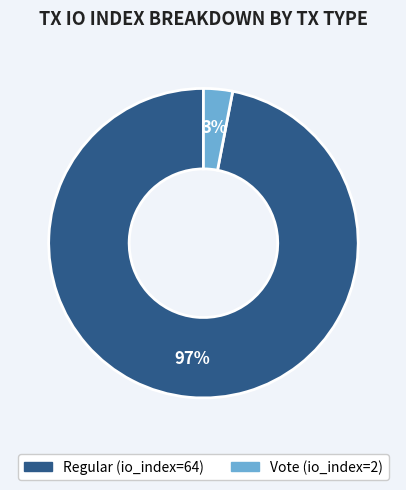

How many segments does this pie chart have?

2